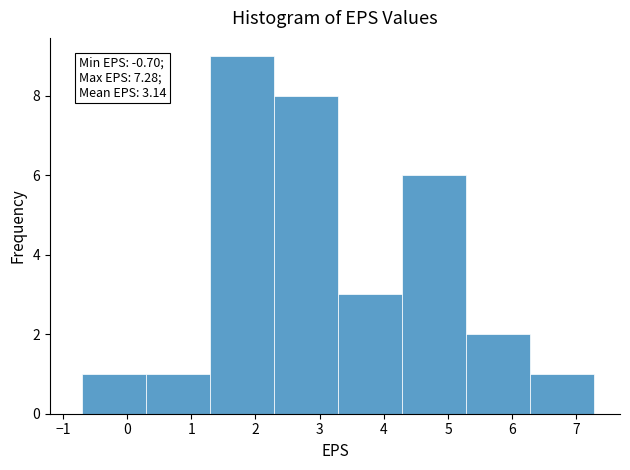

Which range on the x-axis has the tallest bar?

1.3 to 2.3